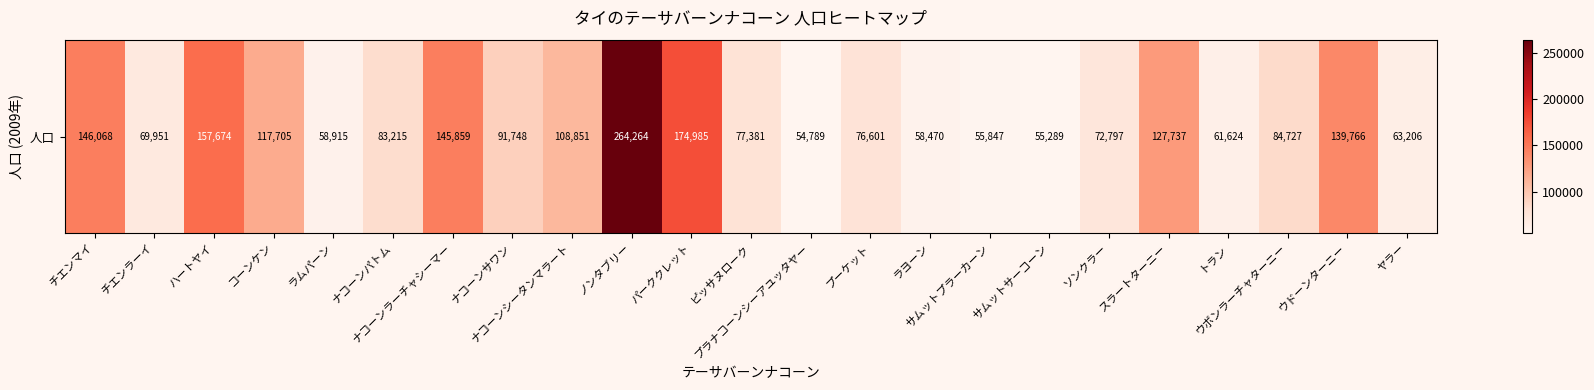

Count the number of data series in this chart.

1